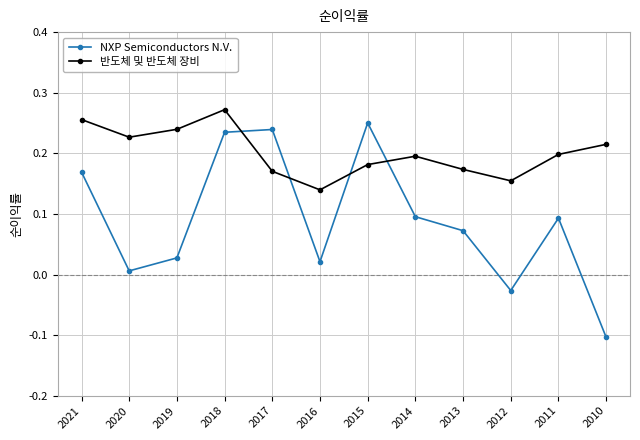

What is the sum of all NXP Semiconductors N.V. values?

1.1